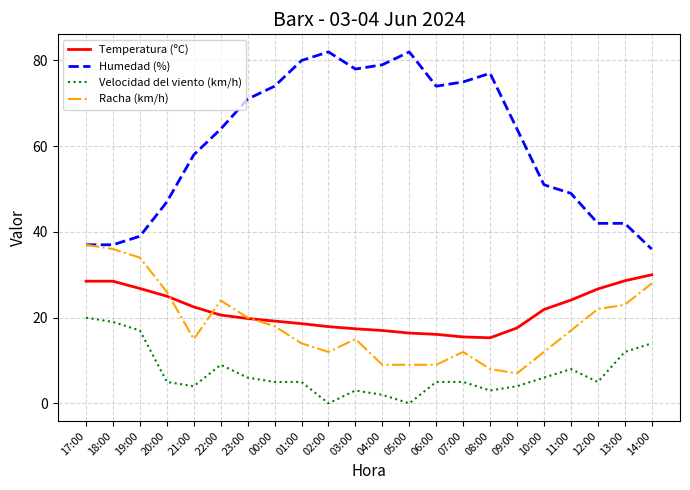

Rank the series by their maximum value, from highest to lowest.

Humedad (%), Racha (km/h), Temperatura (ºC), Velocidad del viento (km/h)